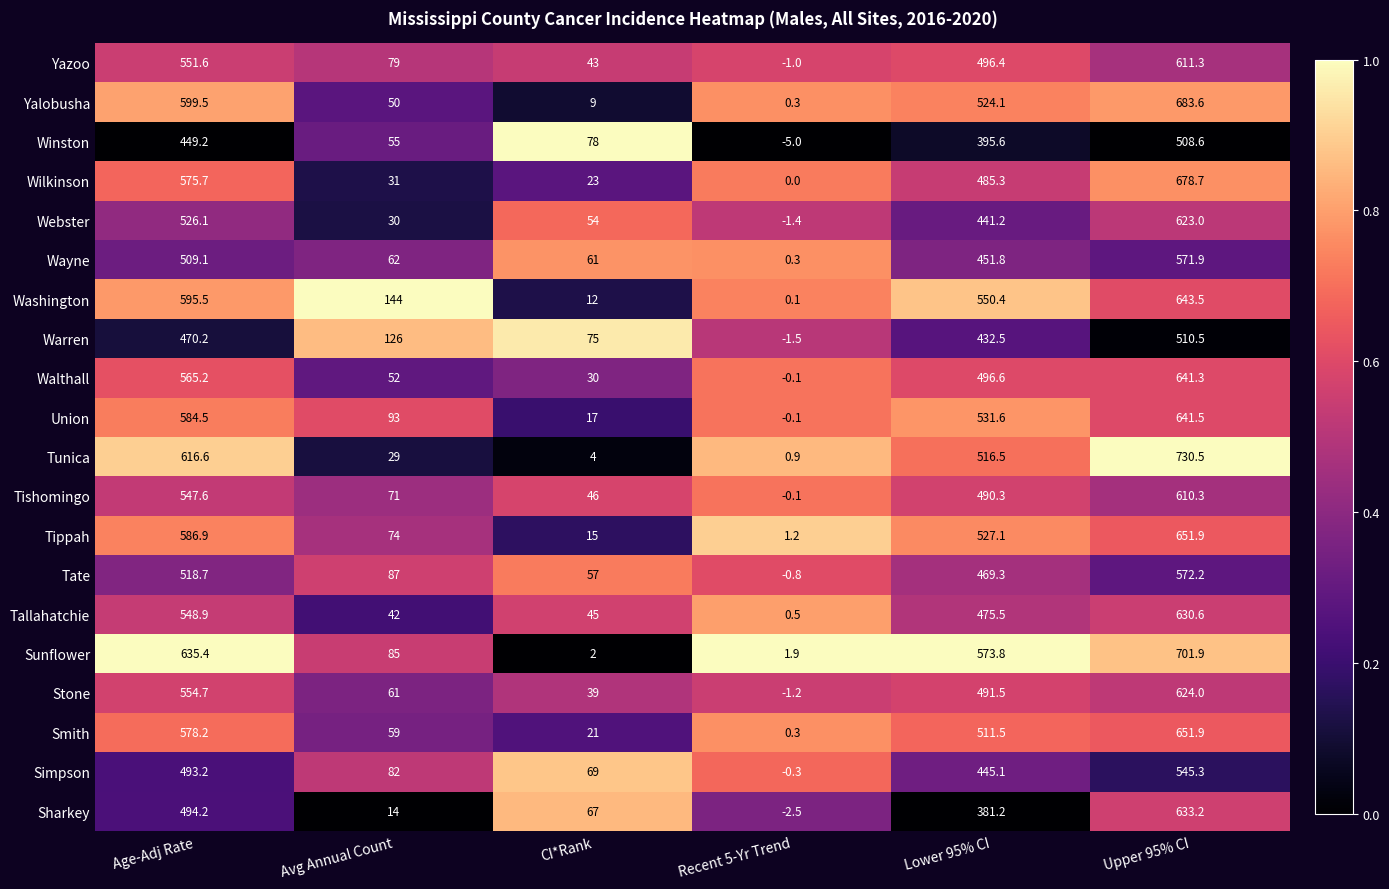

What is the spread (max minus min) of values at Avg Annual Count?

130.0